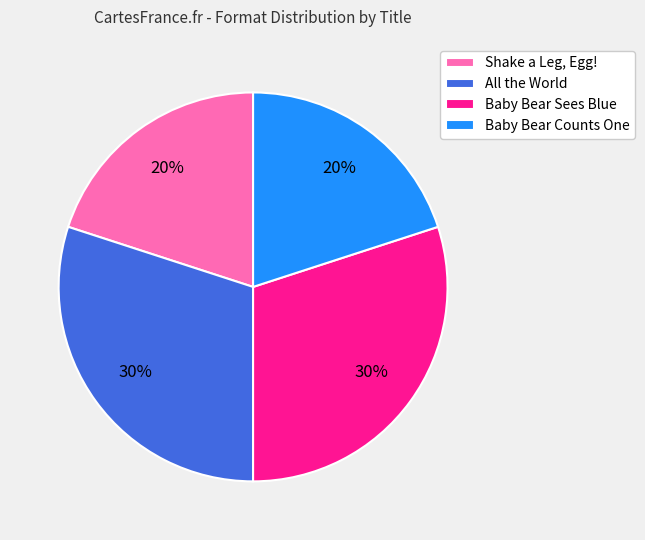

Approximately how many times larger is the value at Shake a Leg, Egg! compared to Baby Bear Counts One?

1.0